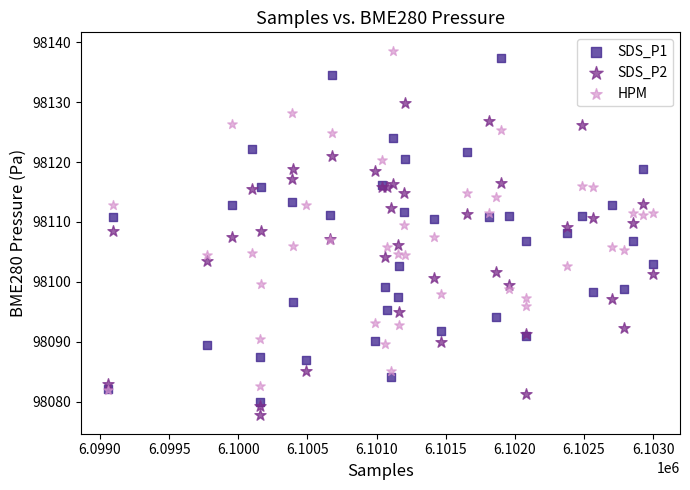

What are all the series names shown in the legend?

SDS_P1, SDS_P2, HPM